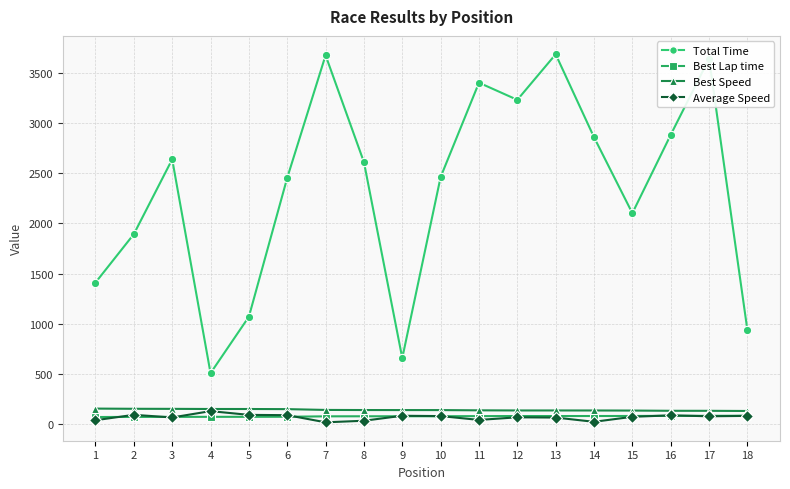

The value of Best Speed at 15 is 135.0. True or false?

True